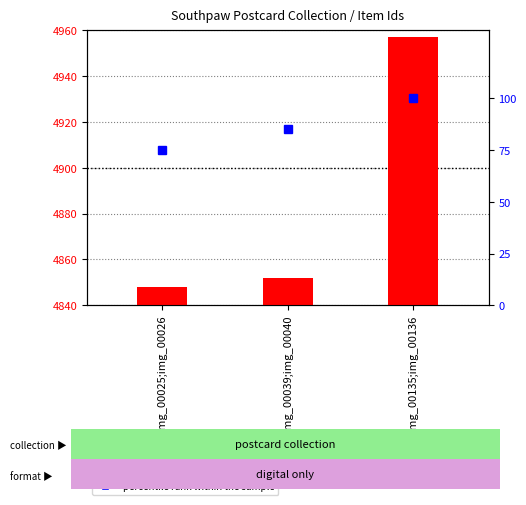

Is it true that percentile rank within the sample equals 85 at img_00039;img_00040?

True